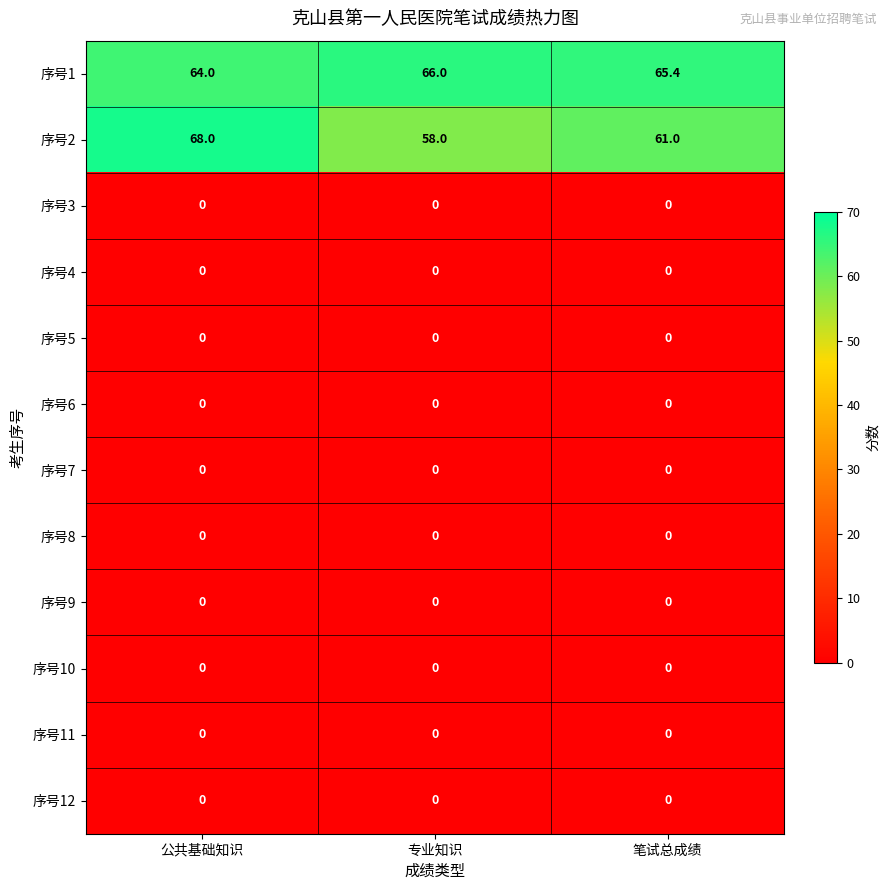

True or false: 序号12 has a value of 0.0 at 专业知识.

True